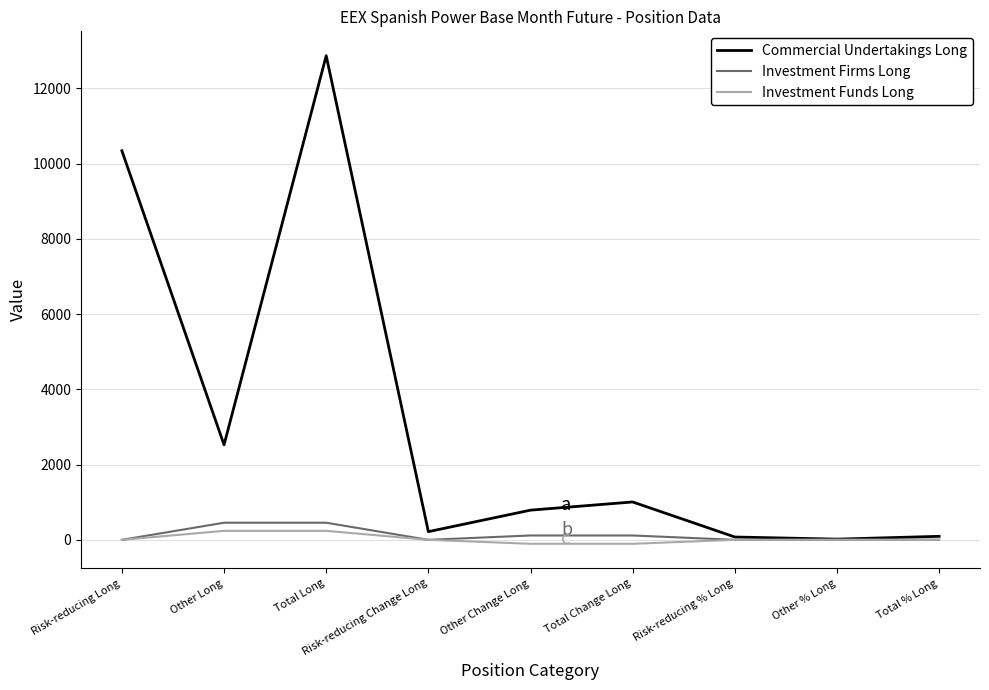

True or false: Investment Funds Long has a value of 0.0 at Risk-reducing Change Long.

True